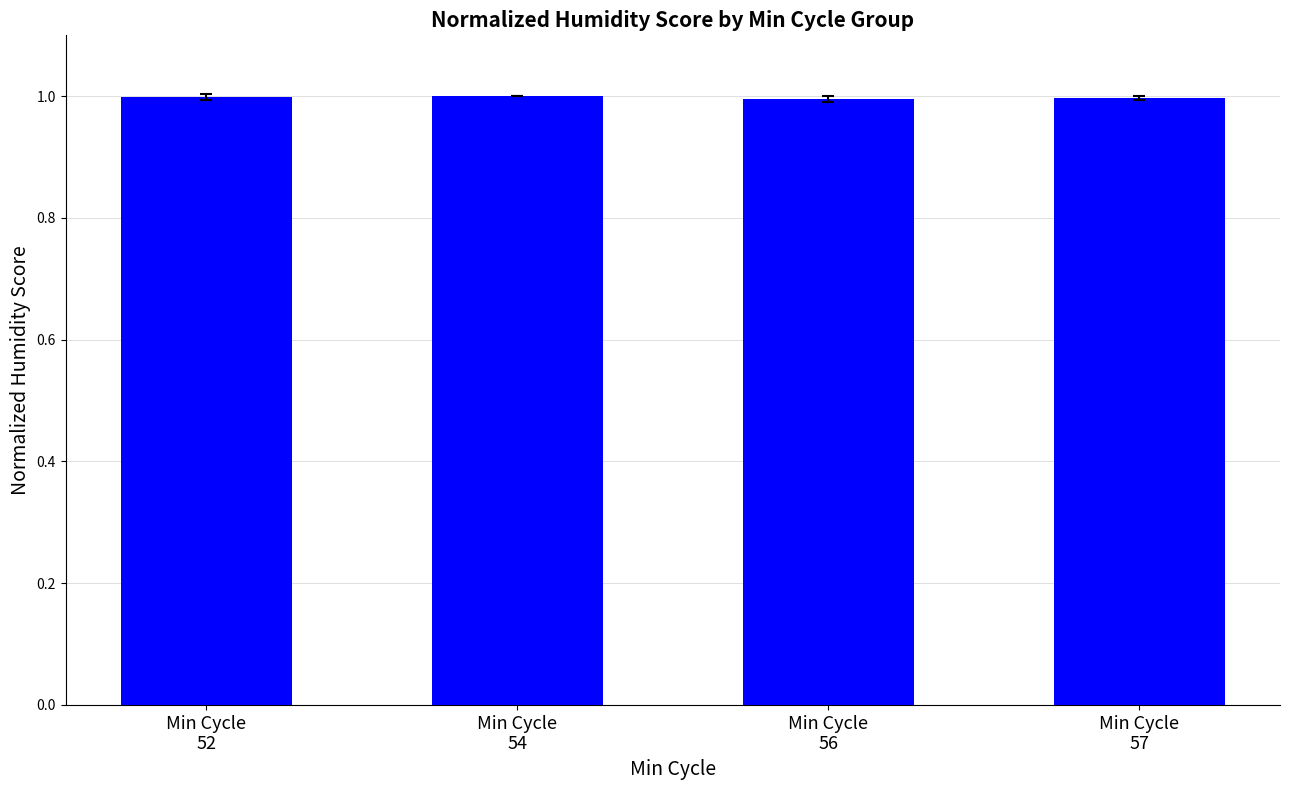

What is the value of the 2nd bar from the left?

1.0